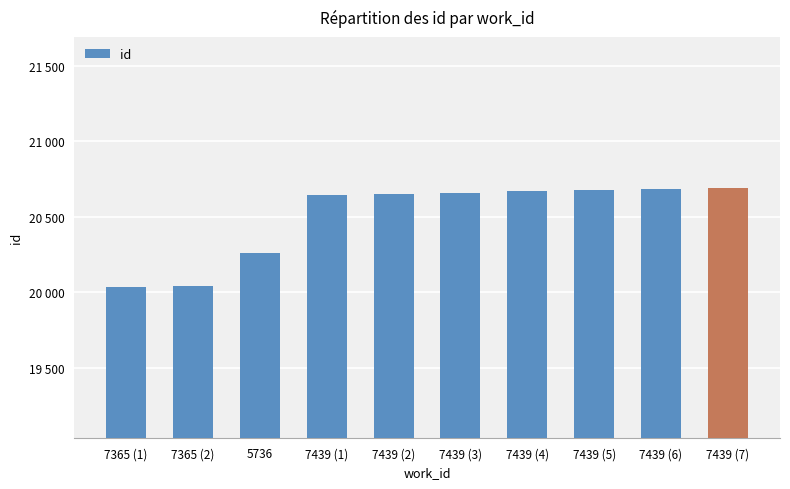

How many distinct data groups are displayed?

1